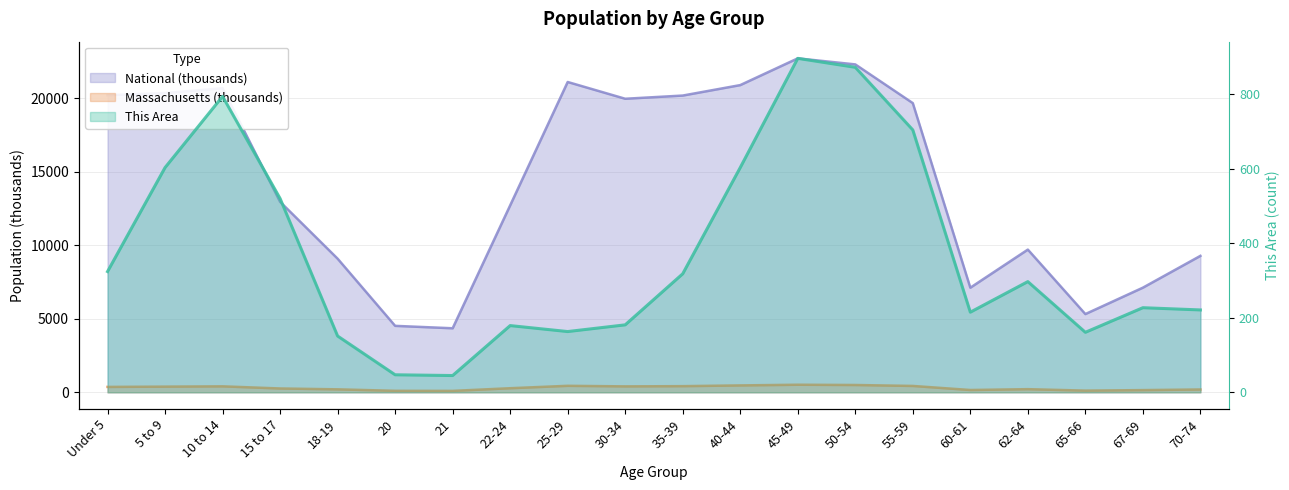

Which series ends up on top after the final intersection of This Area and Massachusetts?

This Area